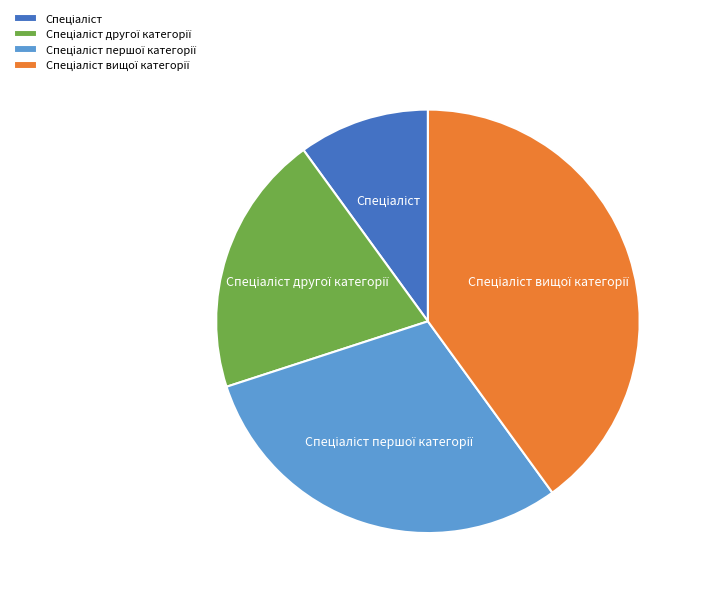

Is there a majority slice in this chart?

No